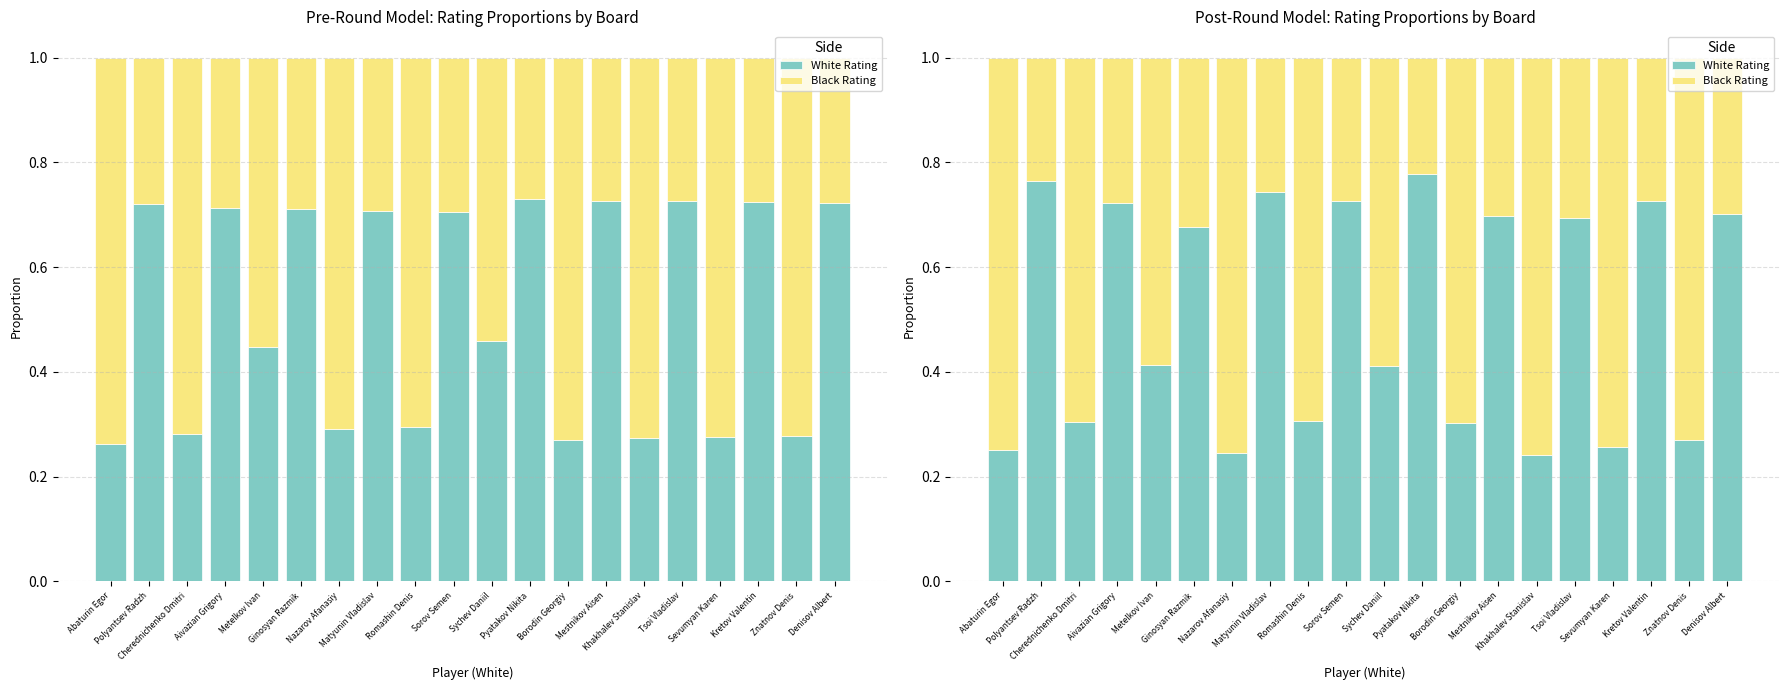

What is the approximate value of White Rating at Borodin Georgiy?

0.3